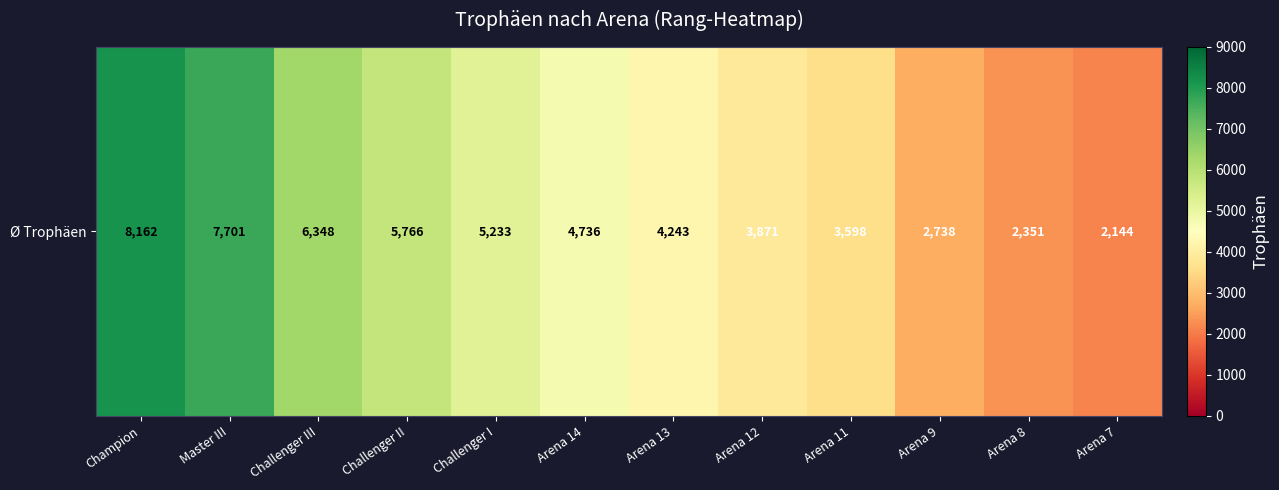

True or false: the data shows 3598 at Arena 11.

True